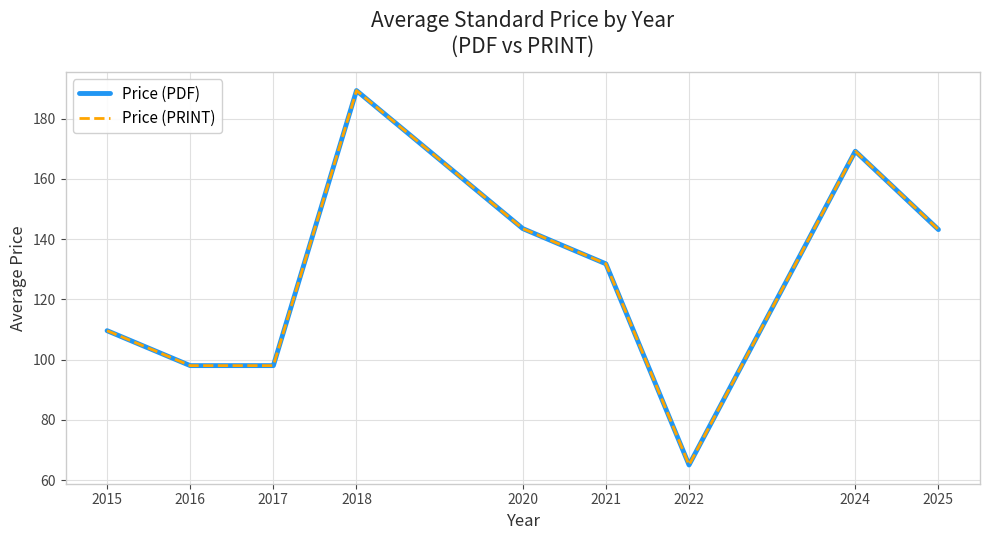

What is the greatest value displayed?

189.3